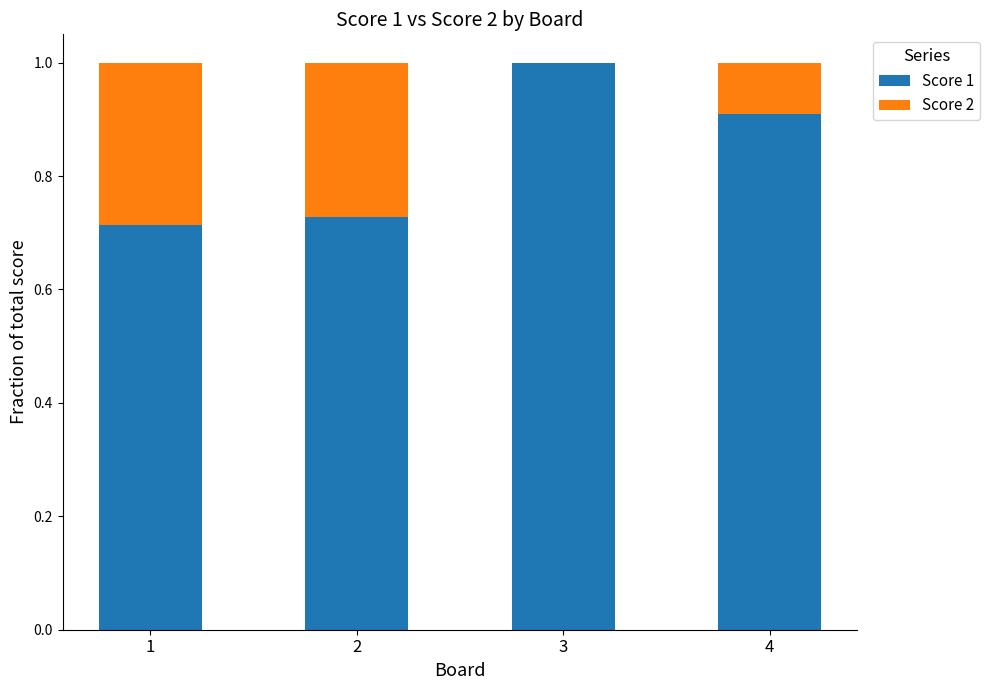

Does the chart contain stacked bars?

Yes